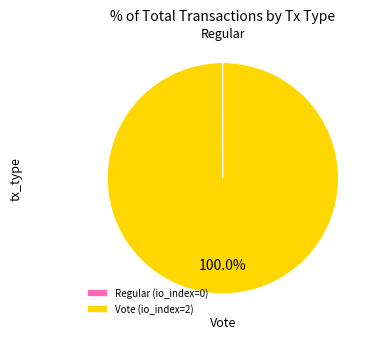

Is there a majority slice in this chart?

Yes